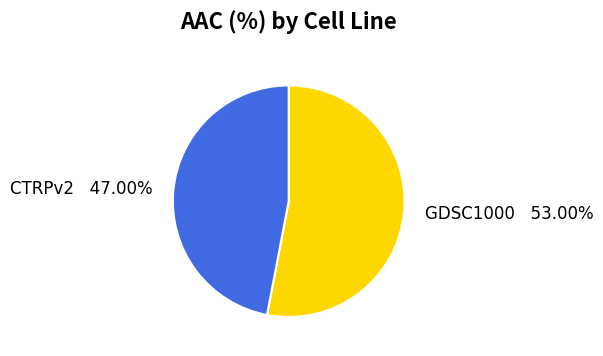

What percentage is NOT represented by CTRPv2?

53.0%